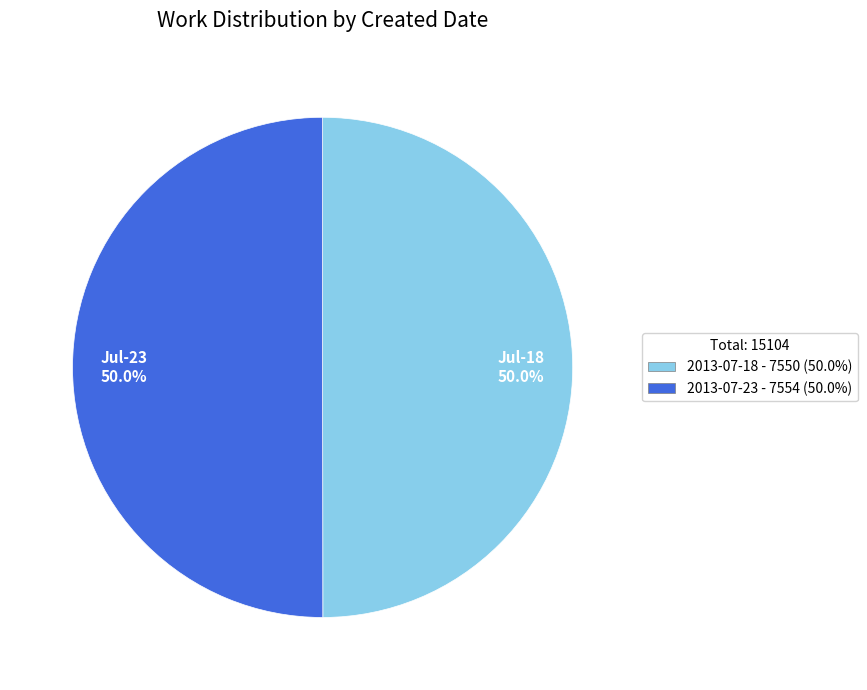

What is the total percentage of Jul-23 50.0% and Jul-18 50.0%?

100.0%